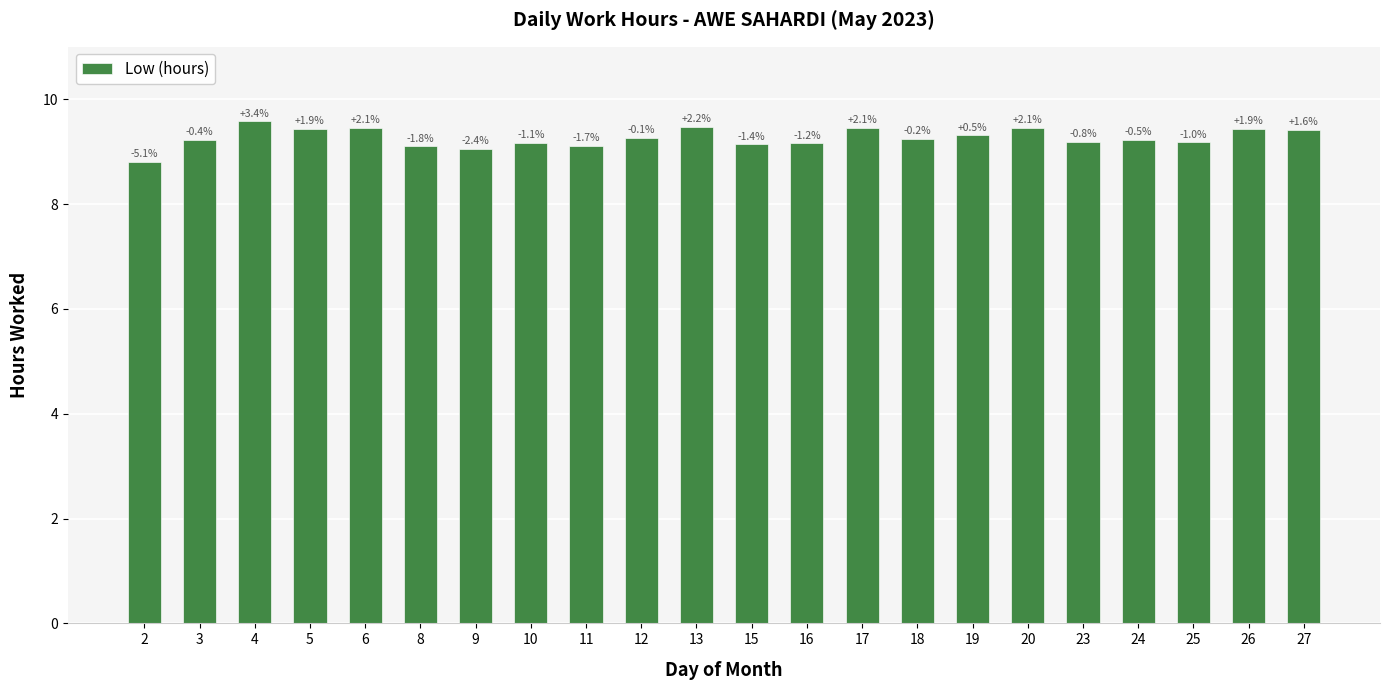

How many bars are there in total?

22